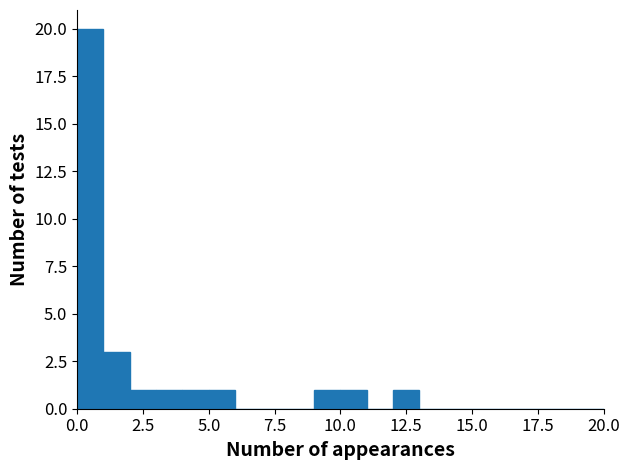

Around what value on the x-axis is the tallest bar? Give the approximate position of its centre, as read against the axis.

0.5